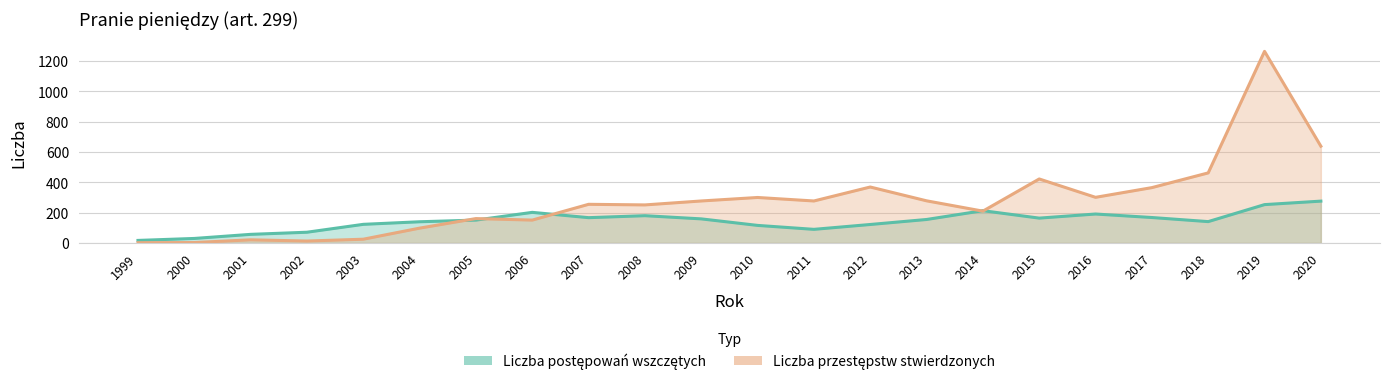

The value of Liczba postępowań wszczętych at 2003 is 123. True or false?

True